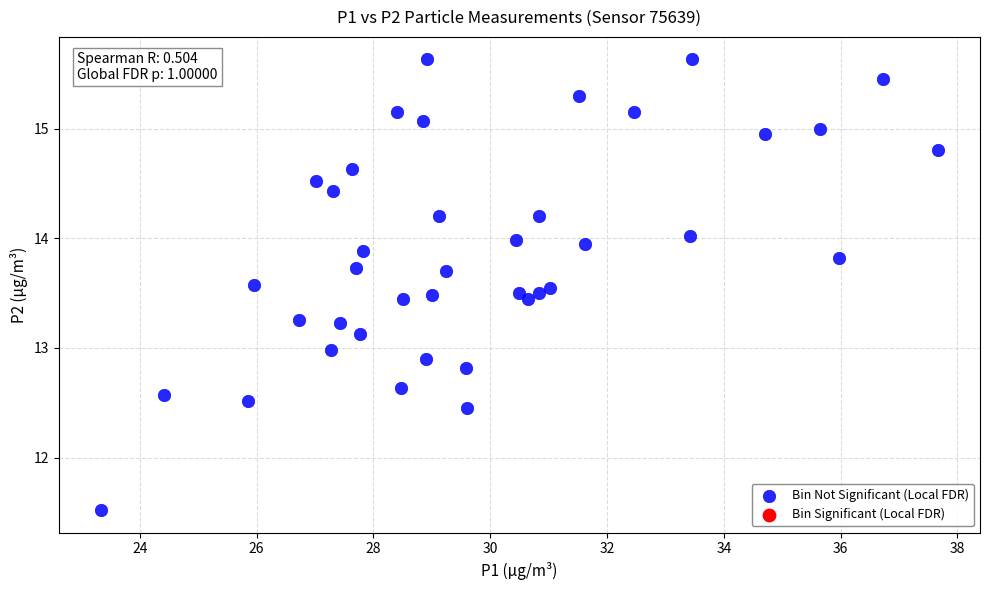

What is the range of X values (max minus min)?

14.3